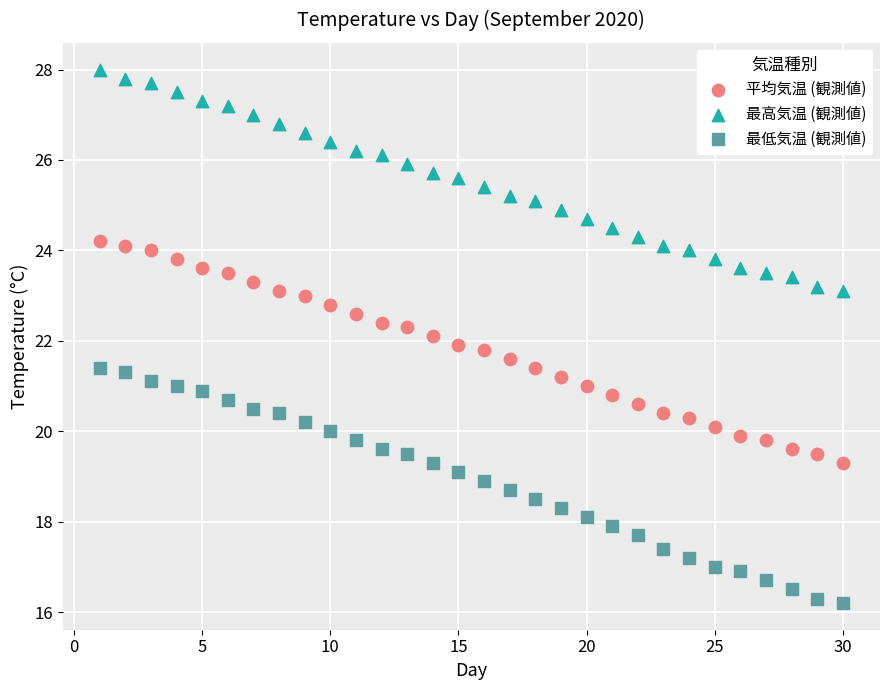

What are all the series names shown in the legend?

平均気温 (観測値), 最高気温 (観測値), 最低気温 (観測値)